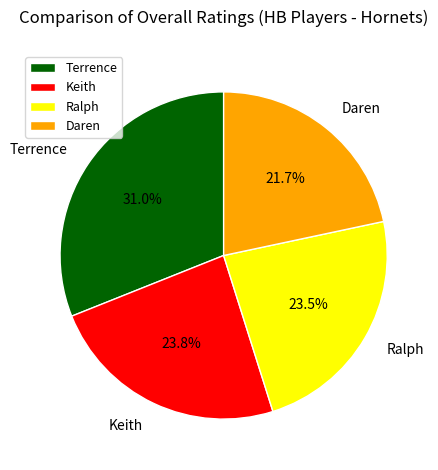

Count the number of slices in the pie.

4